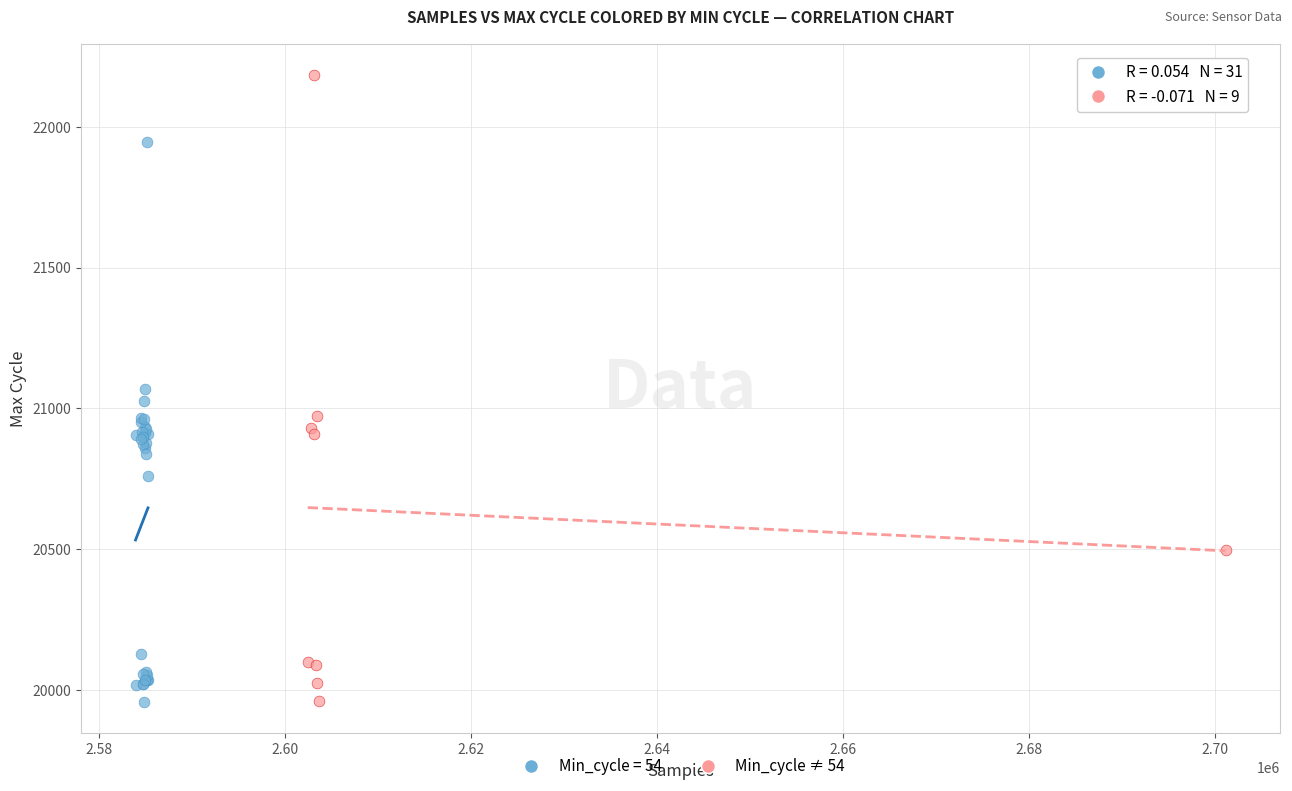

Which series contains the highest Y value?

Min_cycle ≠ 54